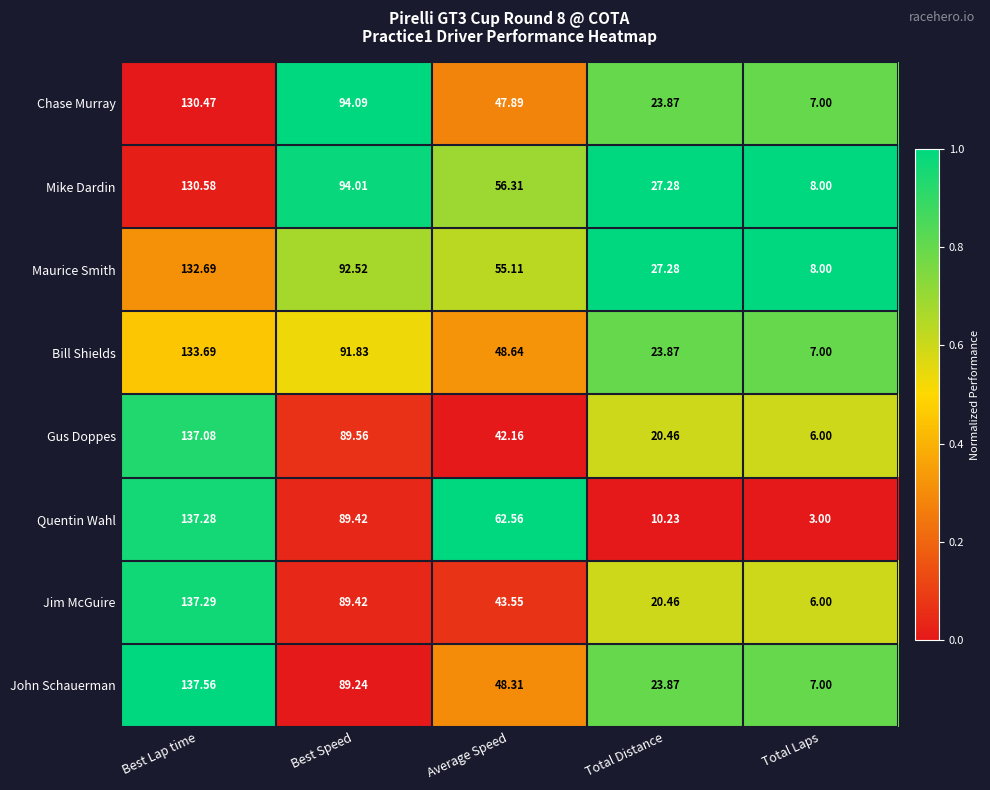

Count the number of data series in this chart.

8